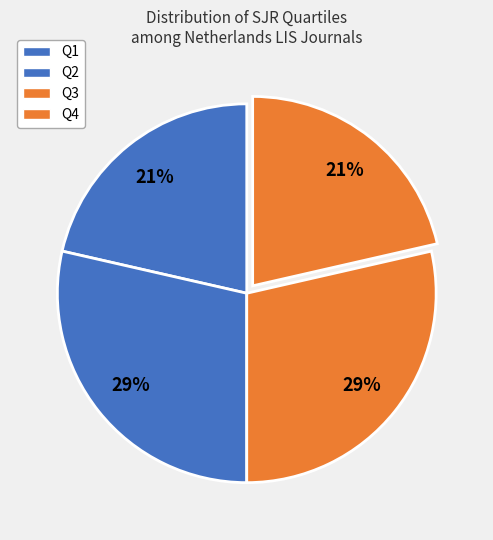

How many slices are in this pie chart?

4